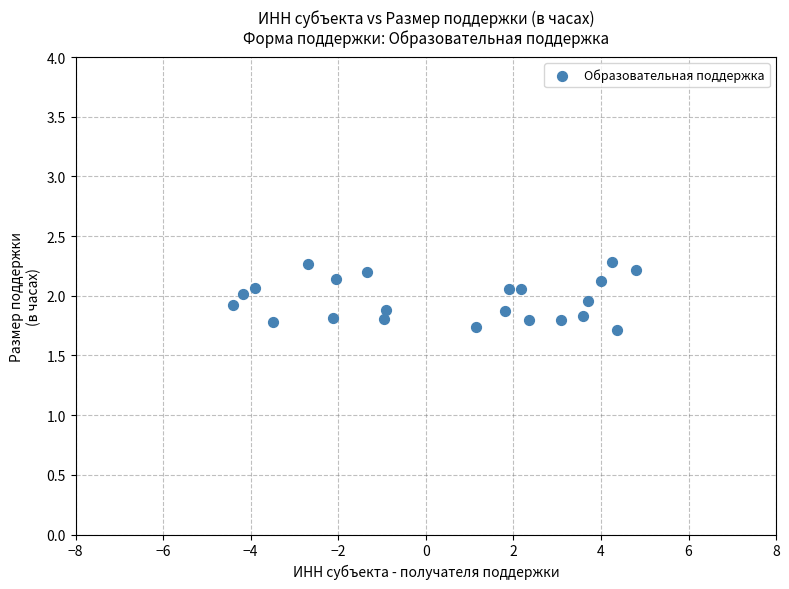

What is the range of Y values (max minus min)?

0.6